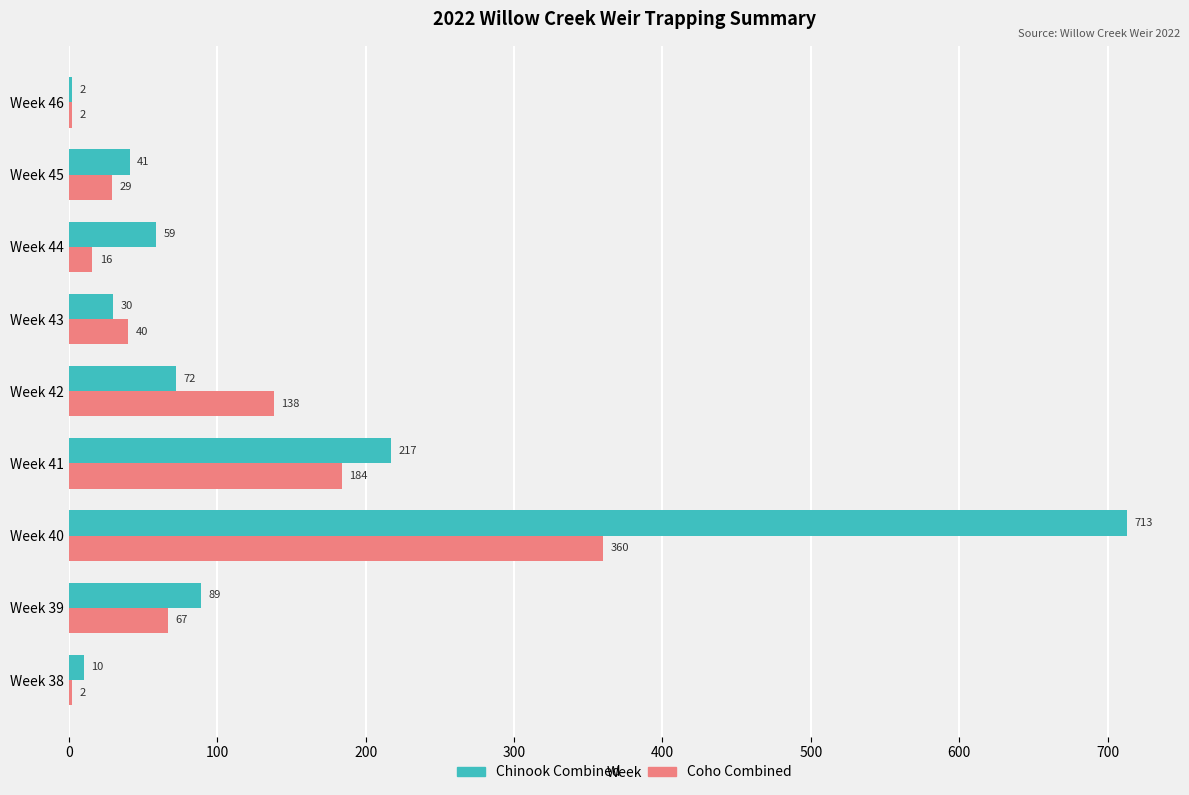

What is the sum of all Chinook Combined values?

1233